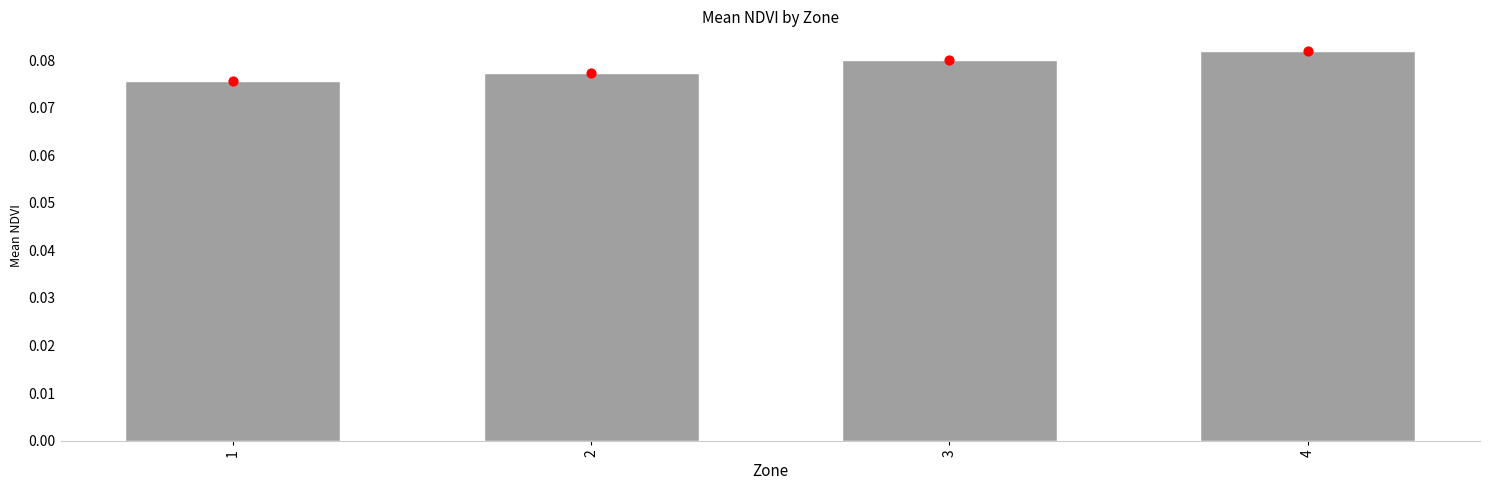

Which has a higher value, 3 or 2?

3